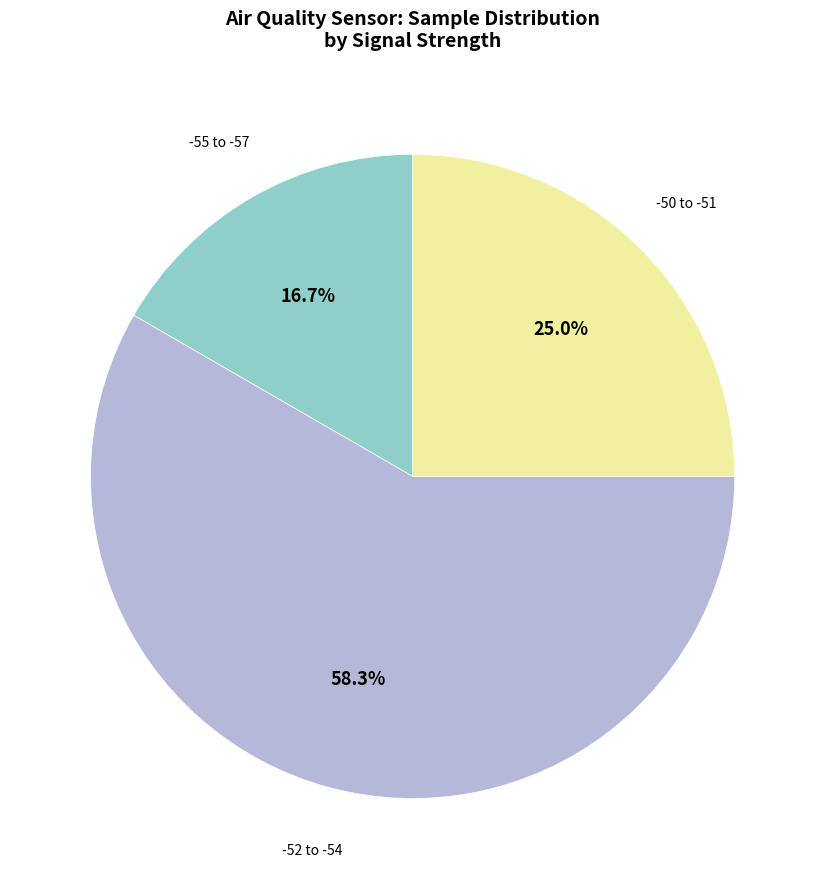

Does any single category account for the majority?

Yes